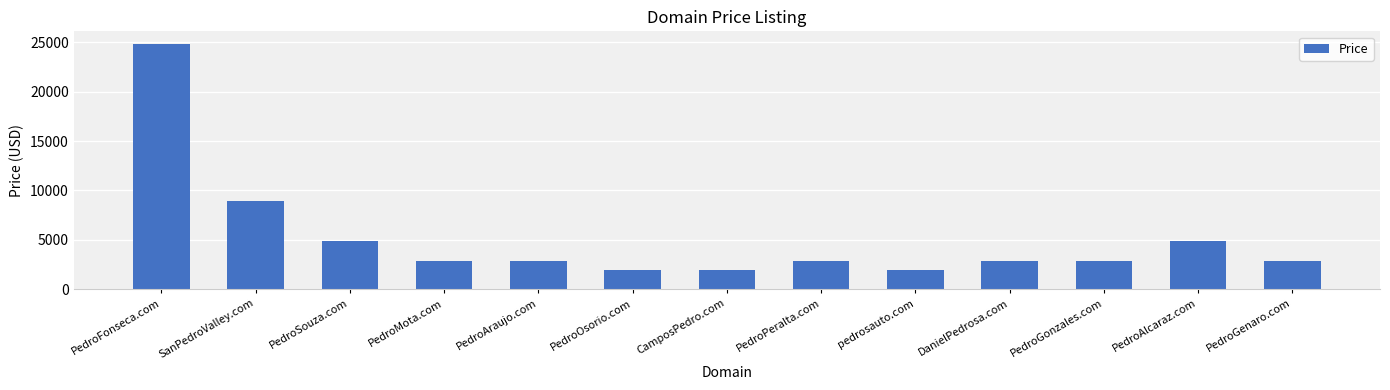

What is the smallest value displayed?

1888